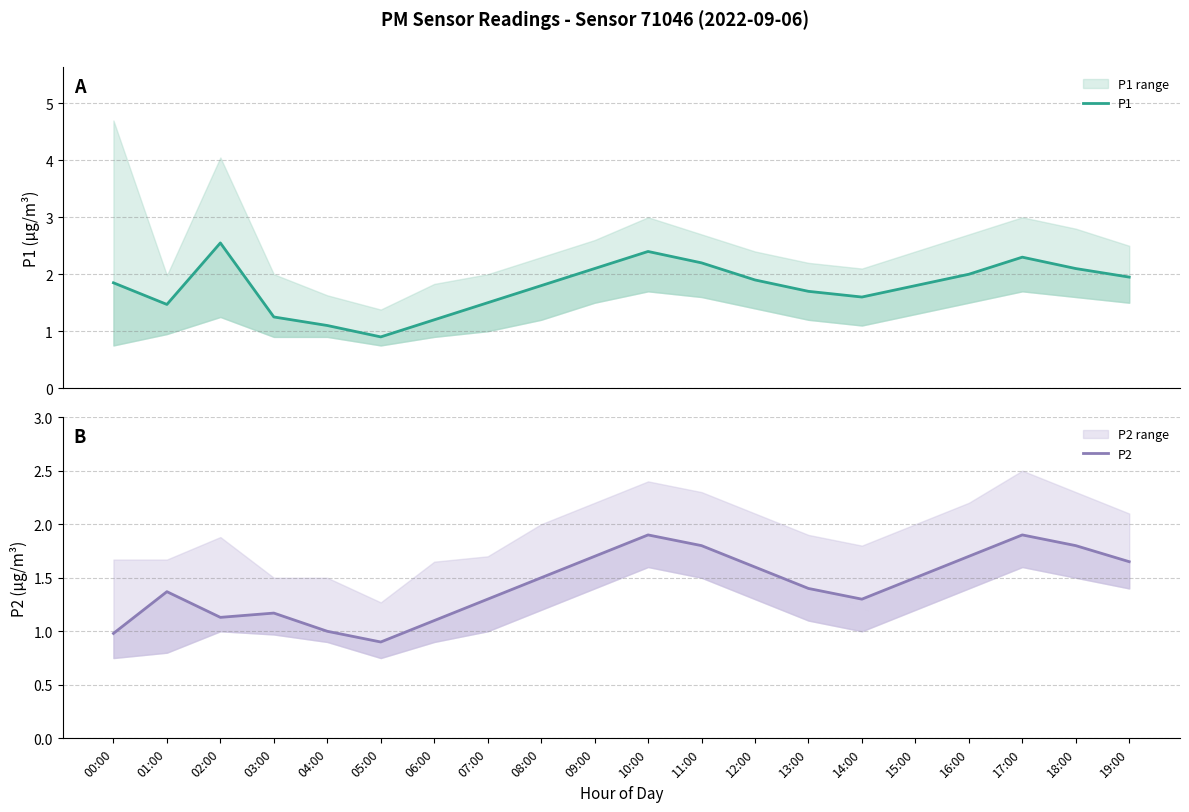

Rank the series at 13:00 from highest to lowest value.

P1, P2